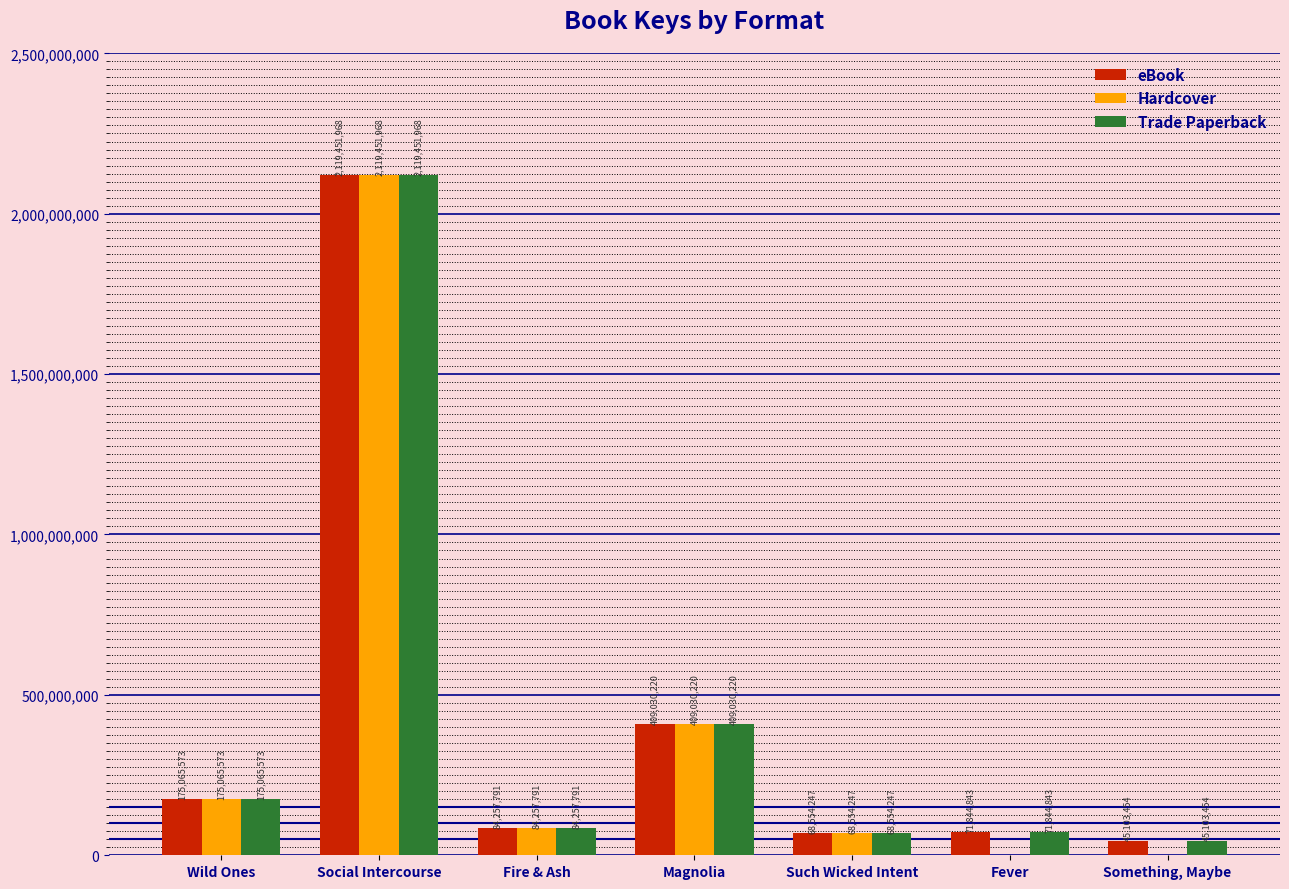

What is the total value across all series at Fire & Ash?

252773373